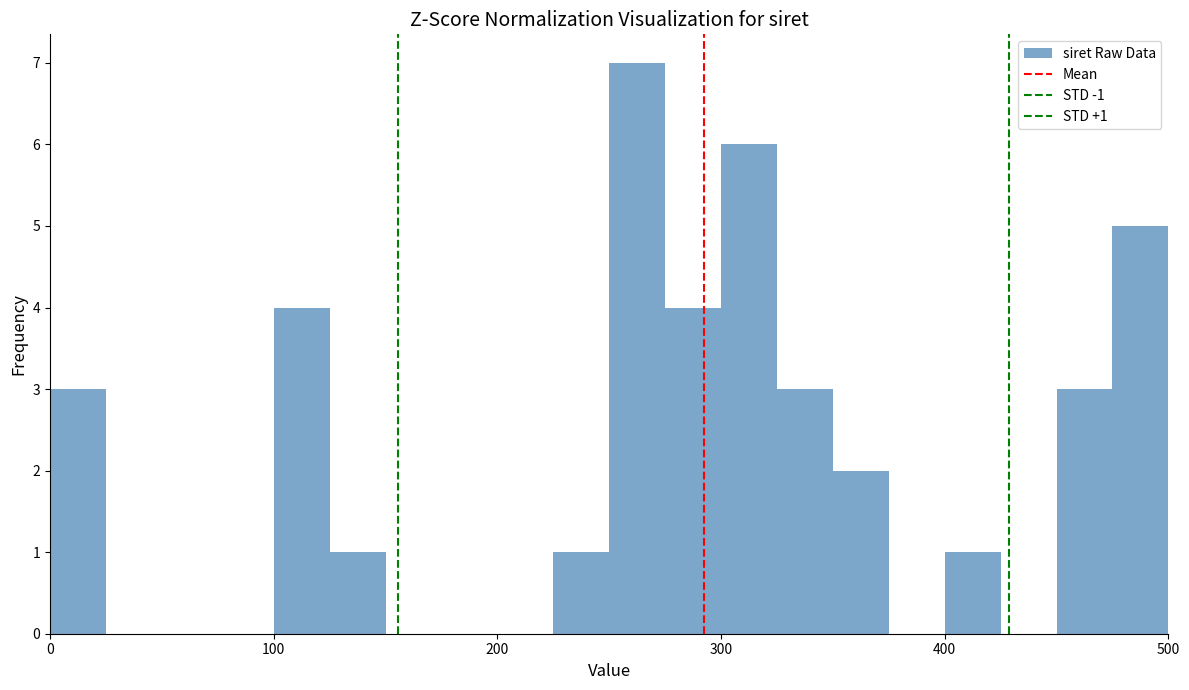

Around what value on the x-axis is the tallest bar? Give the approximate position of its centre, as read against the axis.

260